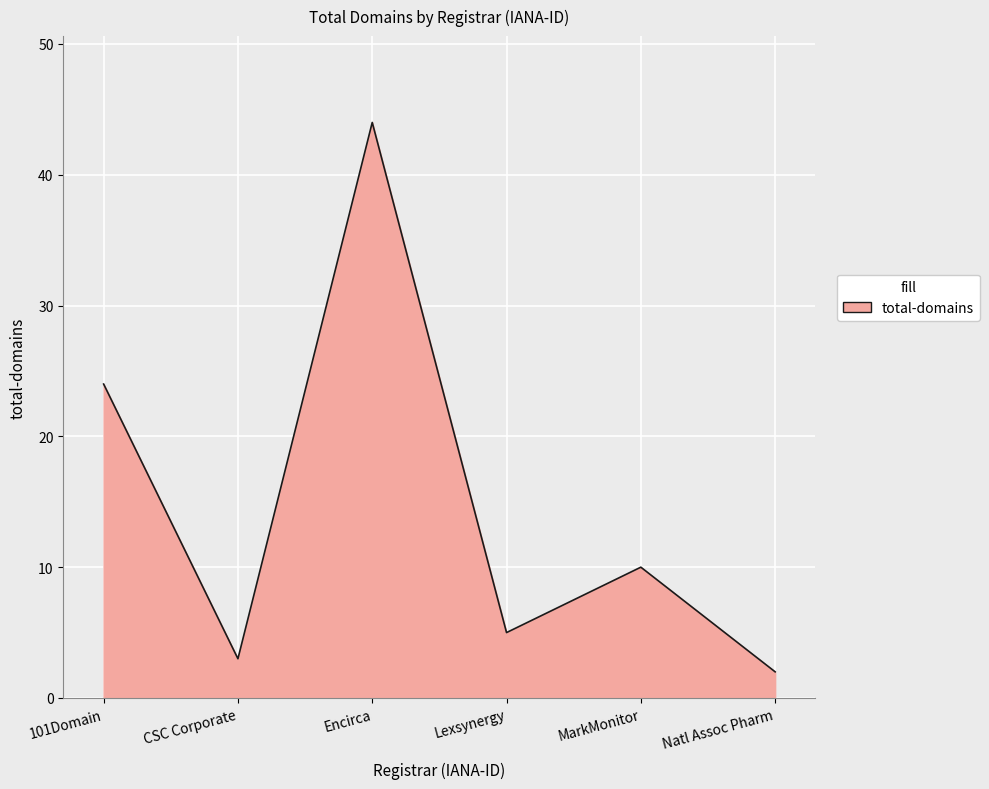

At which category does the chart reach its minimum across all series?

Natl Assoc Pharm